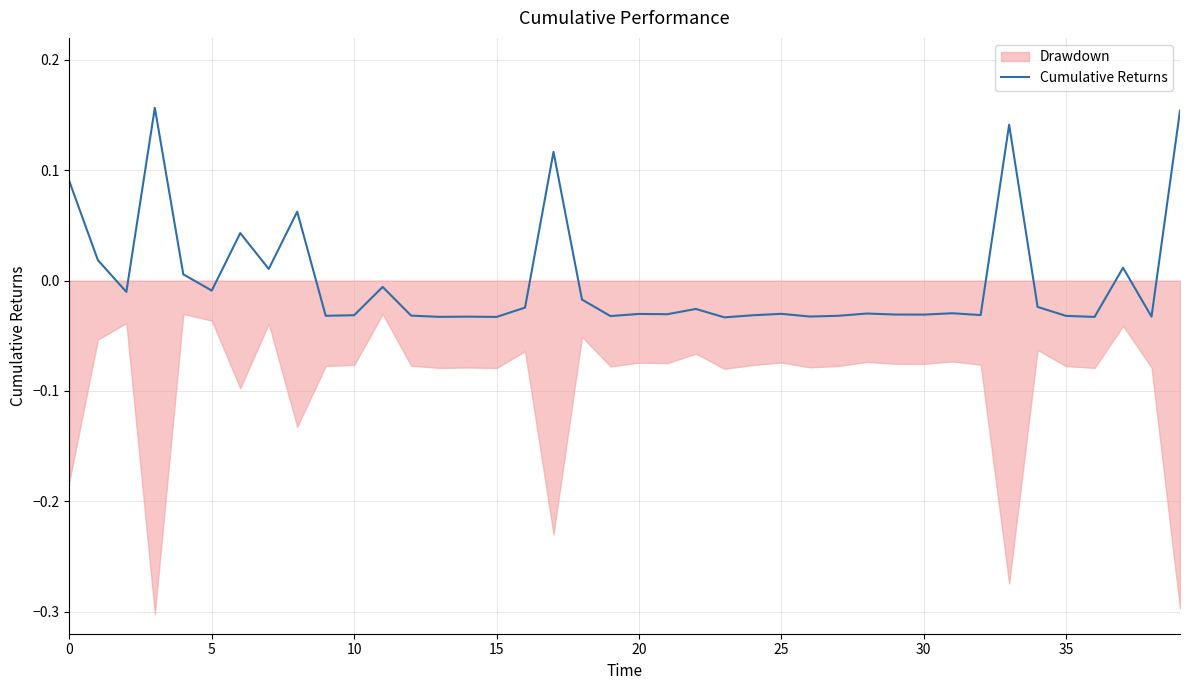

What is the maximum value shown in the chart?

0.2